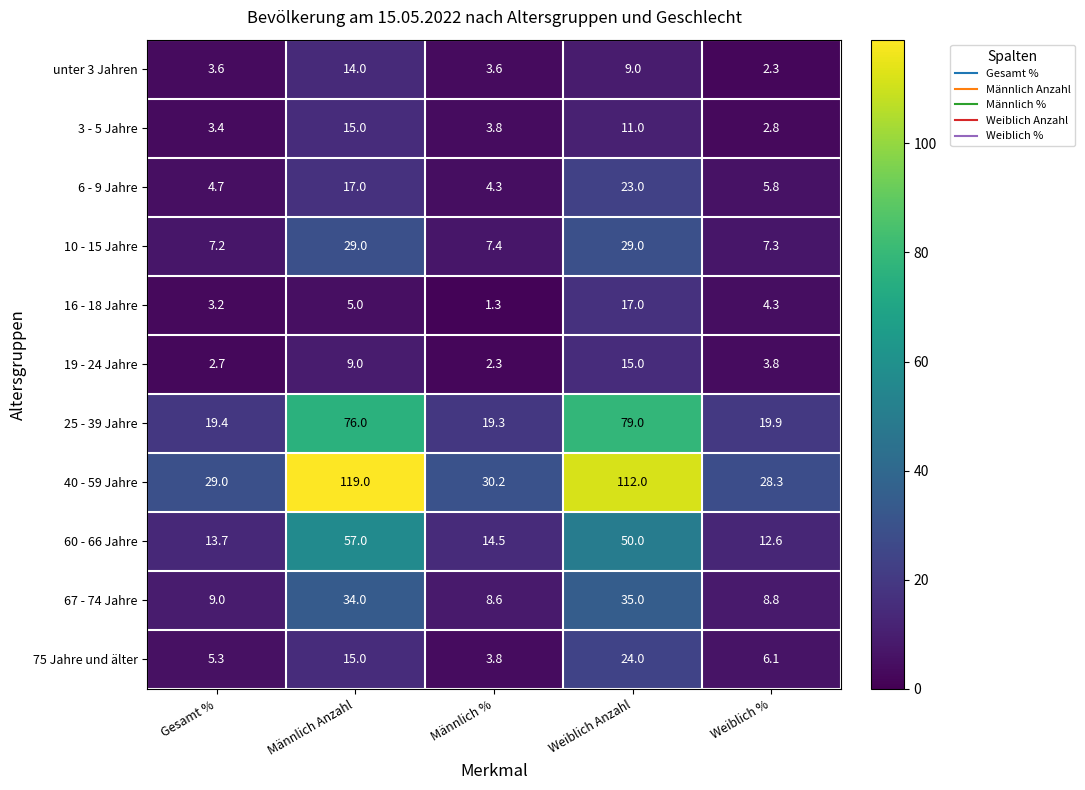

The 67 - 74 Jahre series shows 34.0 at Männlich Anzahl. True or false?

True